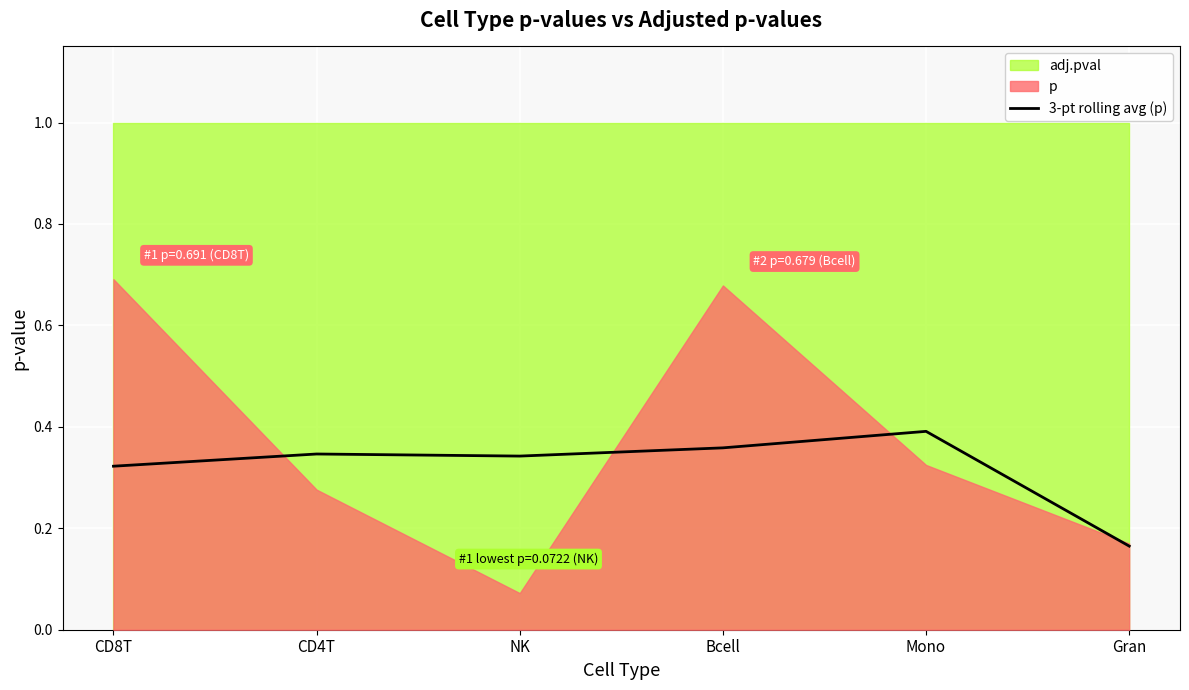

What is the sum of all values?

1.9